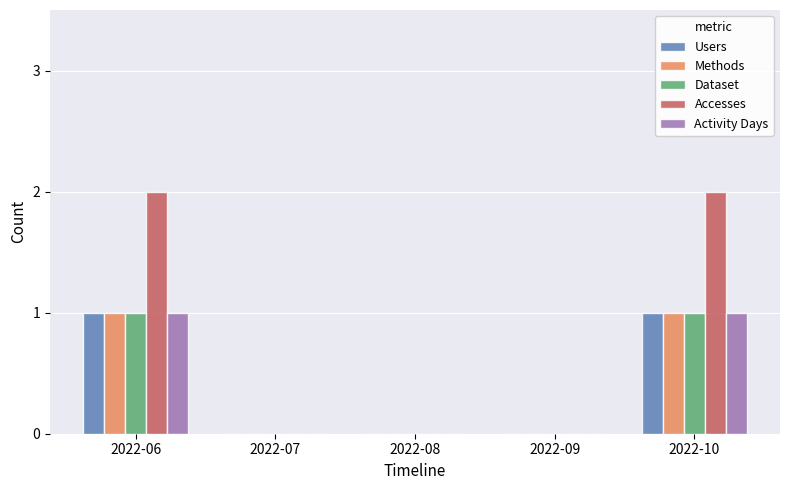

True or false: Dataset has a value of 1 at 2022-06.

True